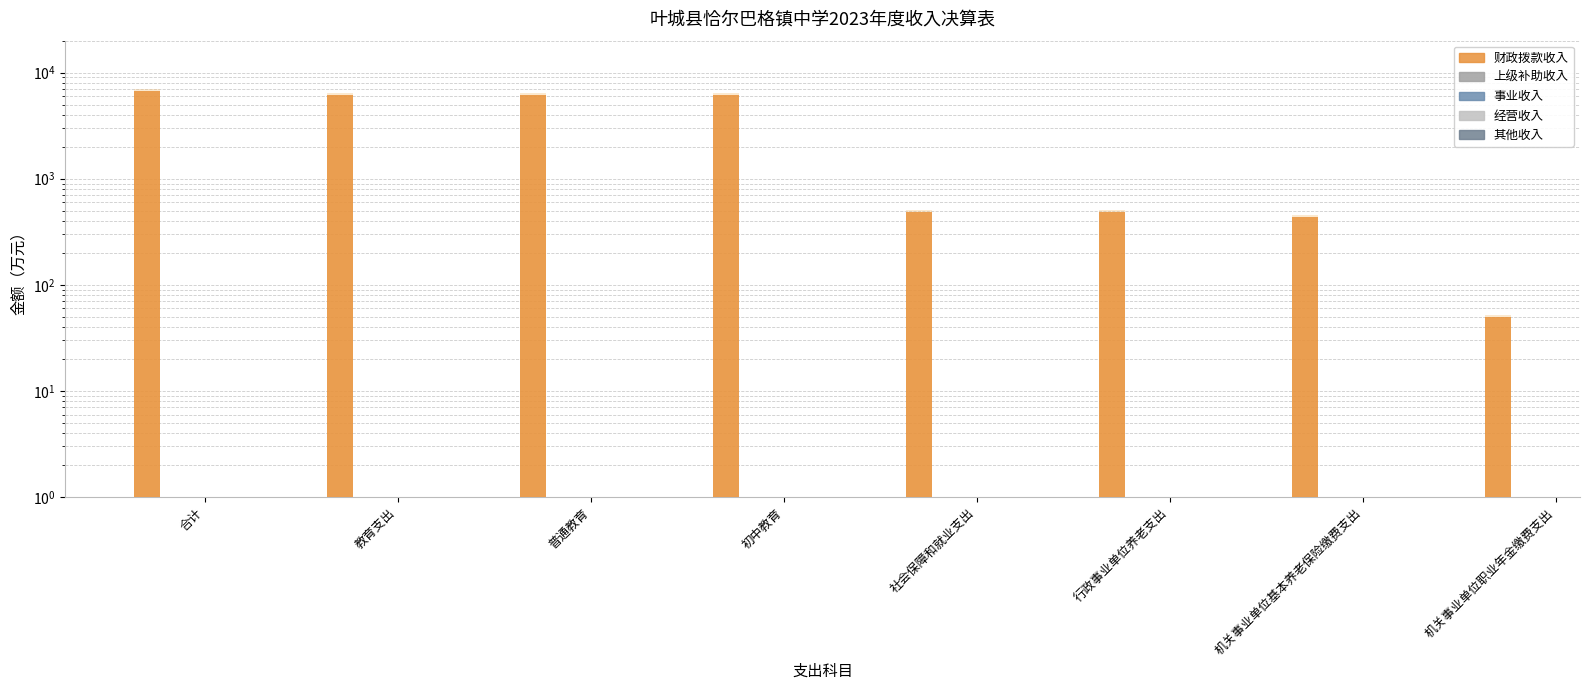

What is the sum of all values?

26564.5